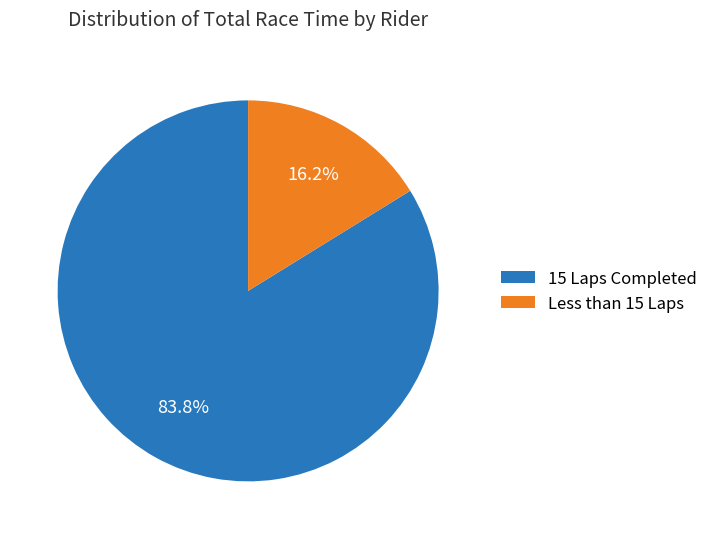

Is there any slice that represents more than half of the pie?

Yes